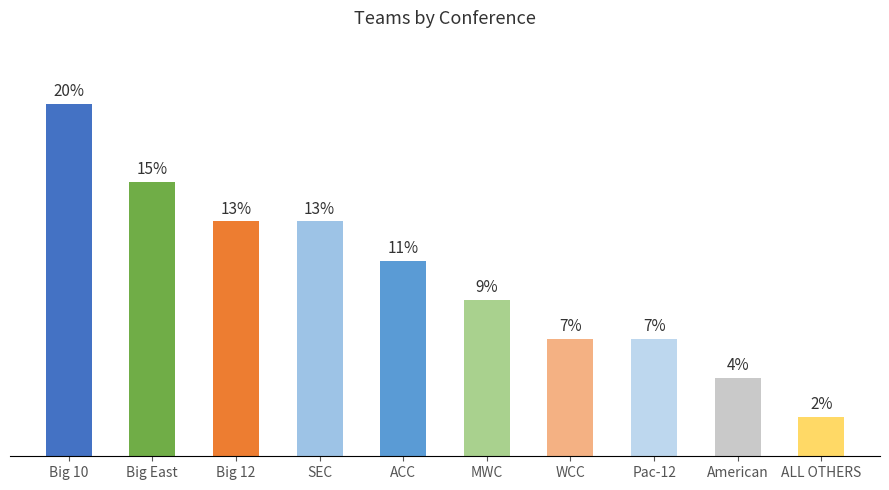

At which label is the value closest to 5?

ACC